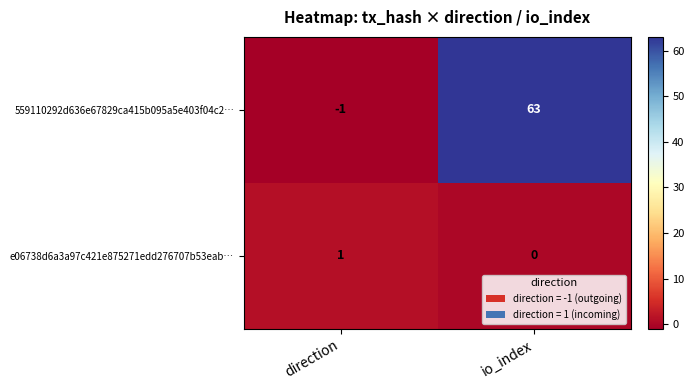

Is it true that 559110292d636e67829ca415b095a5e403f04c2… equals -2 at direction?

False